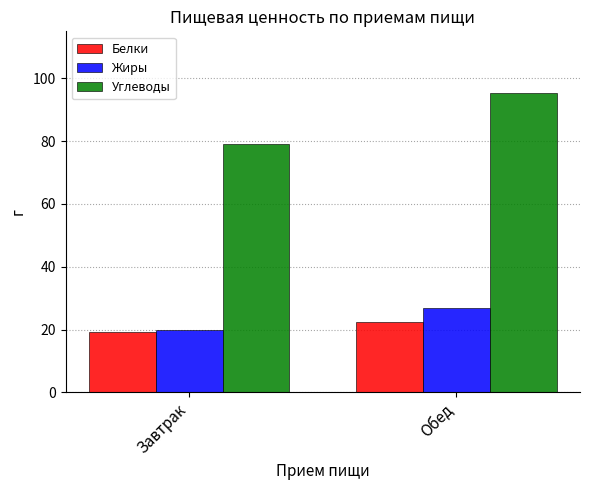

The value of Жиры at Завтрак is 5.0. True or false?

False